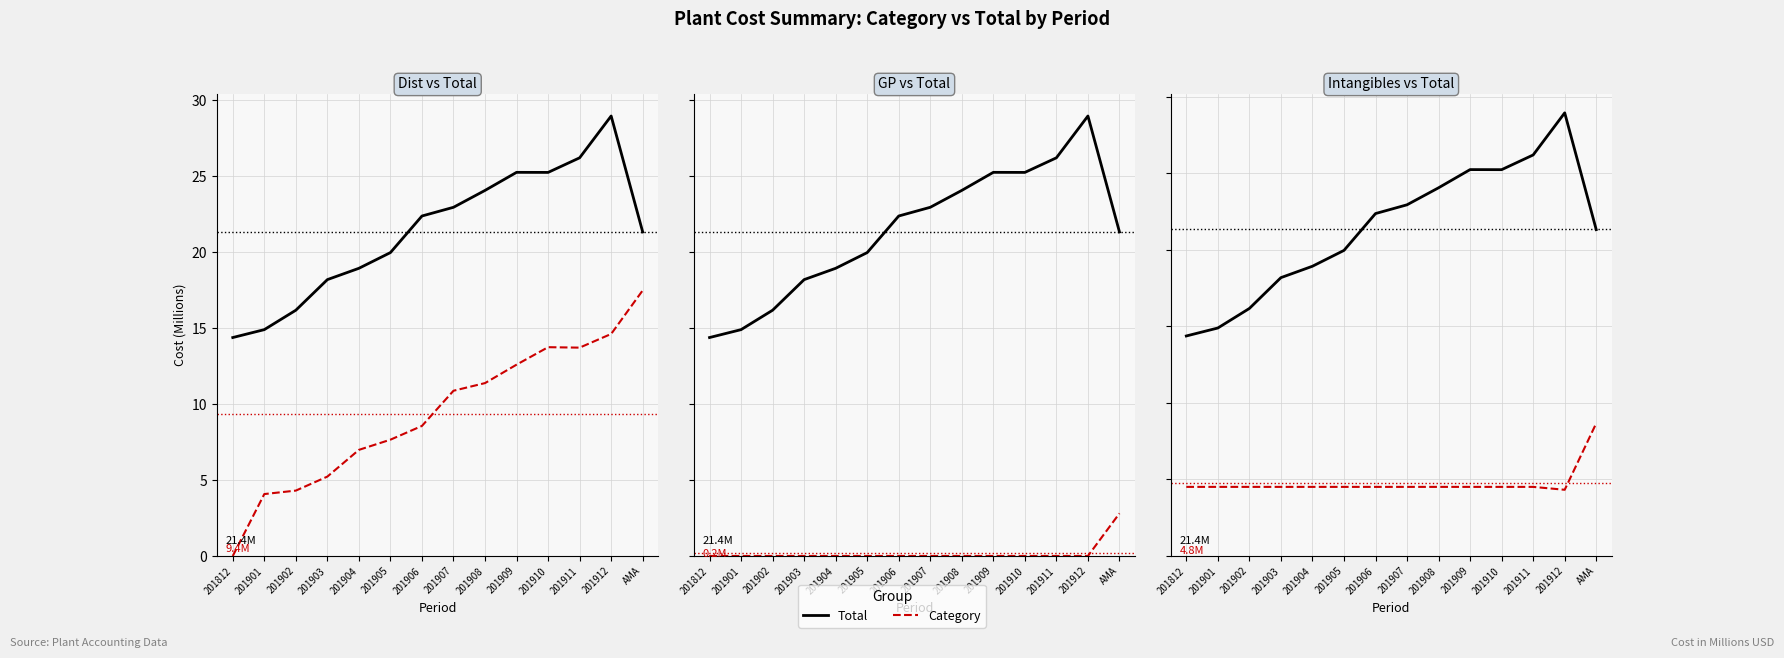

Is it true that Dist equals 7.2 at 201912?

False